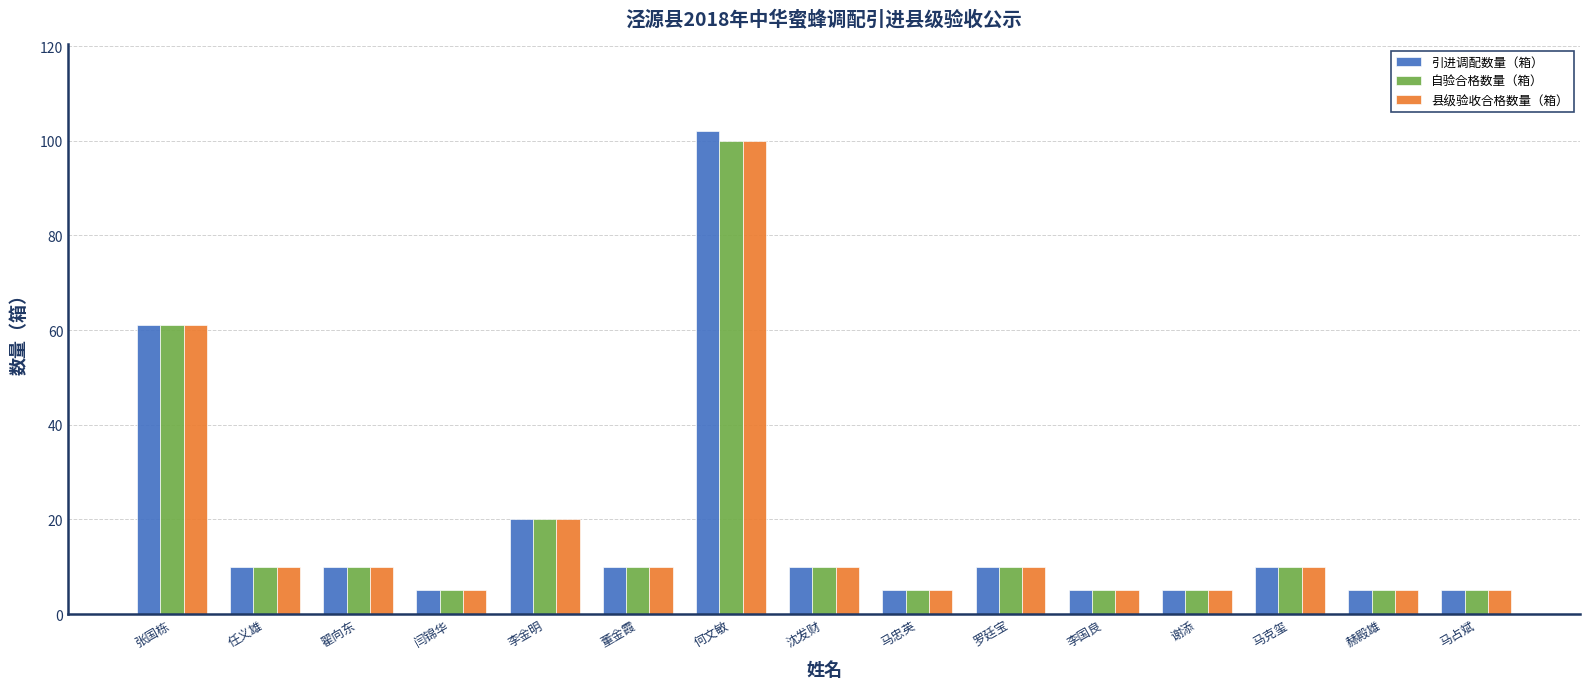

At how many categories does at least one series exceed 28?

2